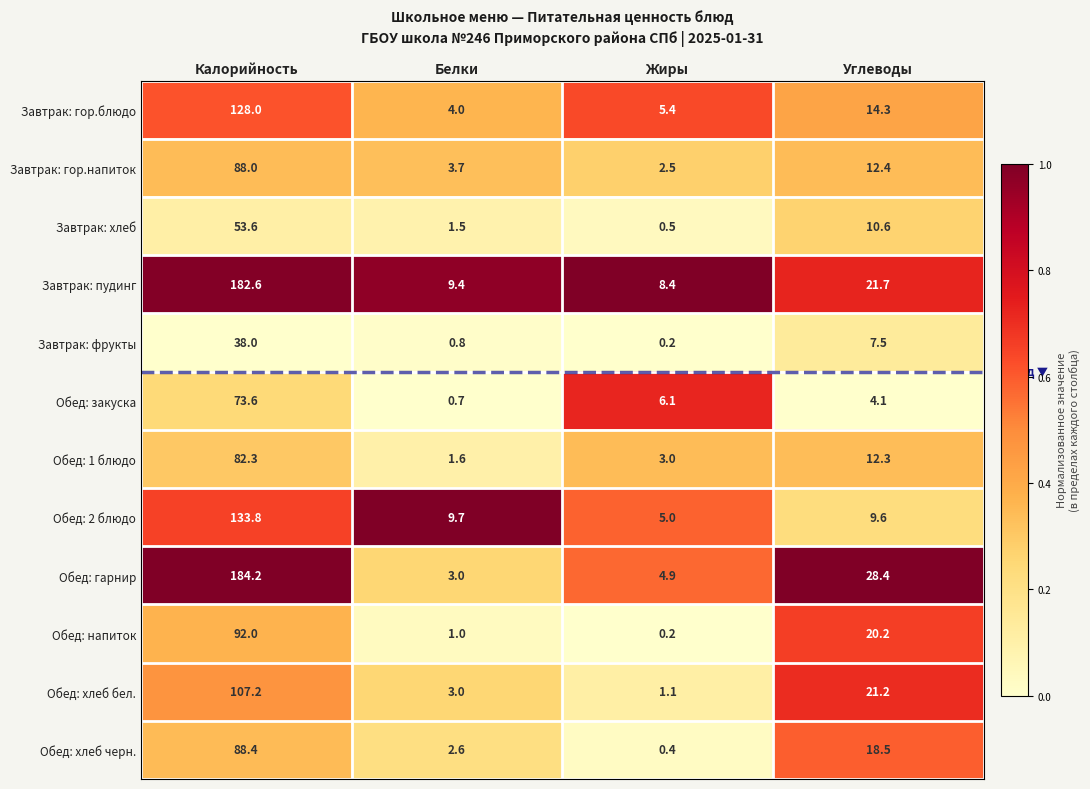

Rank the categories by Завтрак: пудинг value from lowest to highest.

Жиры, Белки, Углеводы, Калорийность